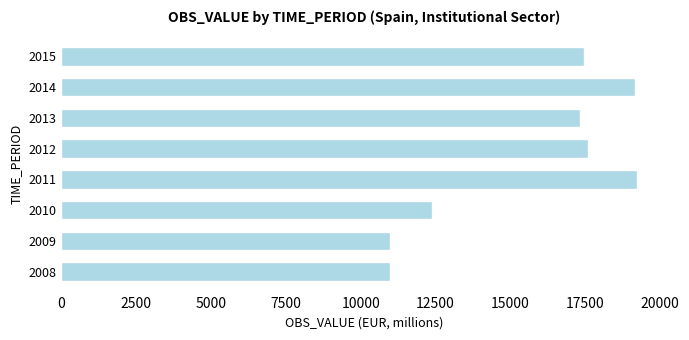

Between 2011 and 2008, which is larger?

2011